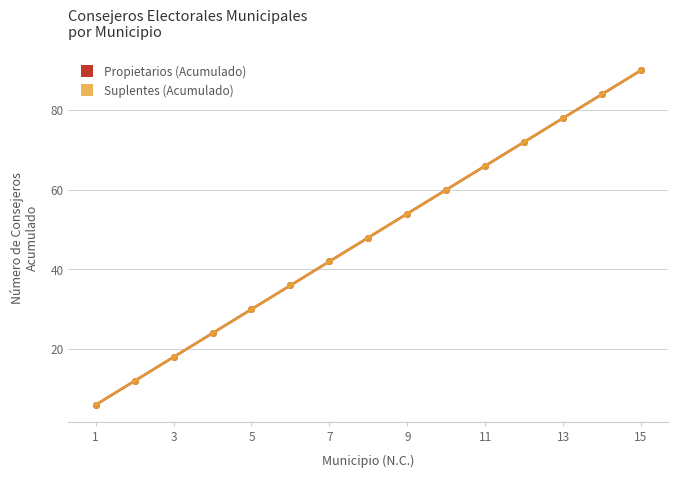

Which series has the largest total across all categories?

Propietarios (Acumulado)